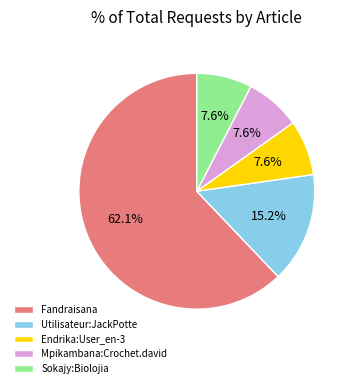

To the nearest percent, what portion does Mpikambana:Crochet.david represent?

8%